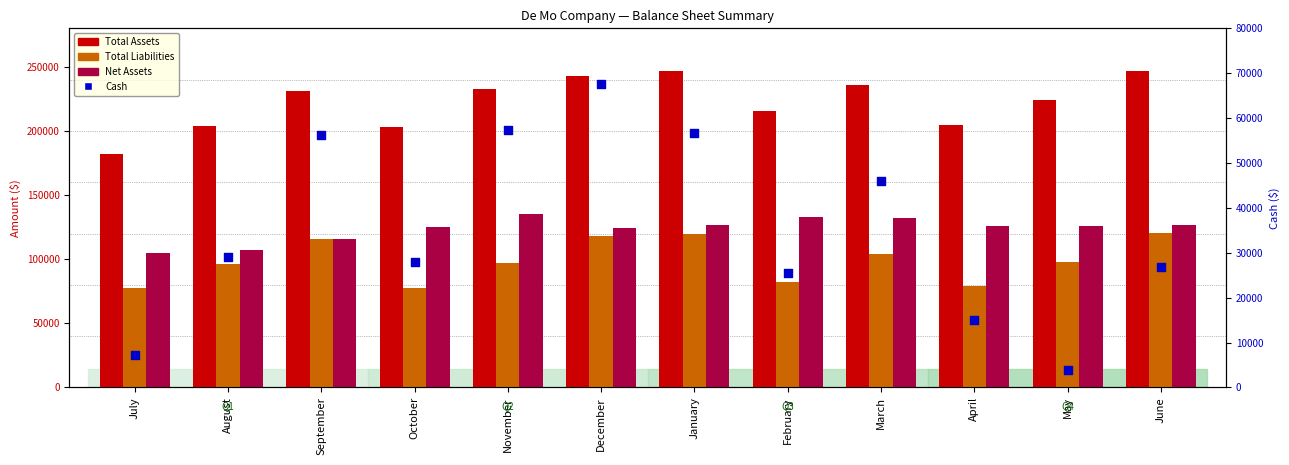

What are all the series names shown in the legend?

Total Assets, Total Liabilities, Net Assets, Cash